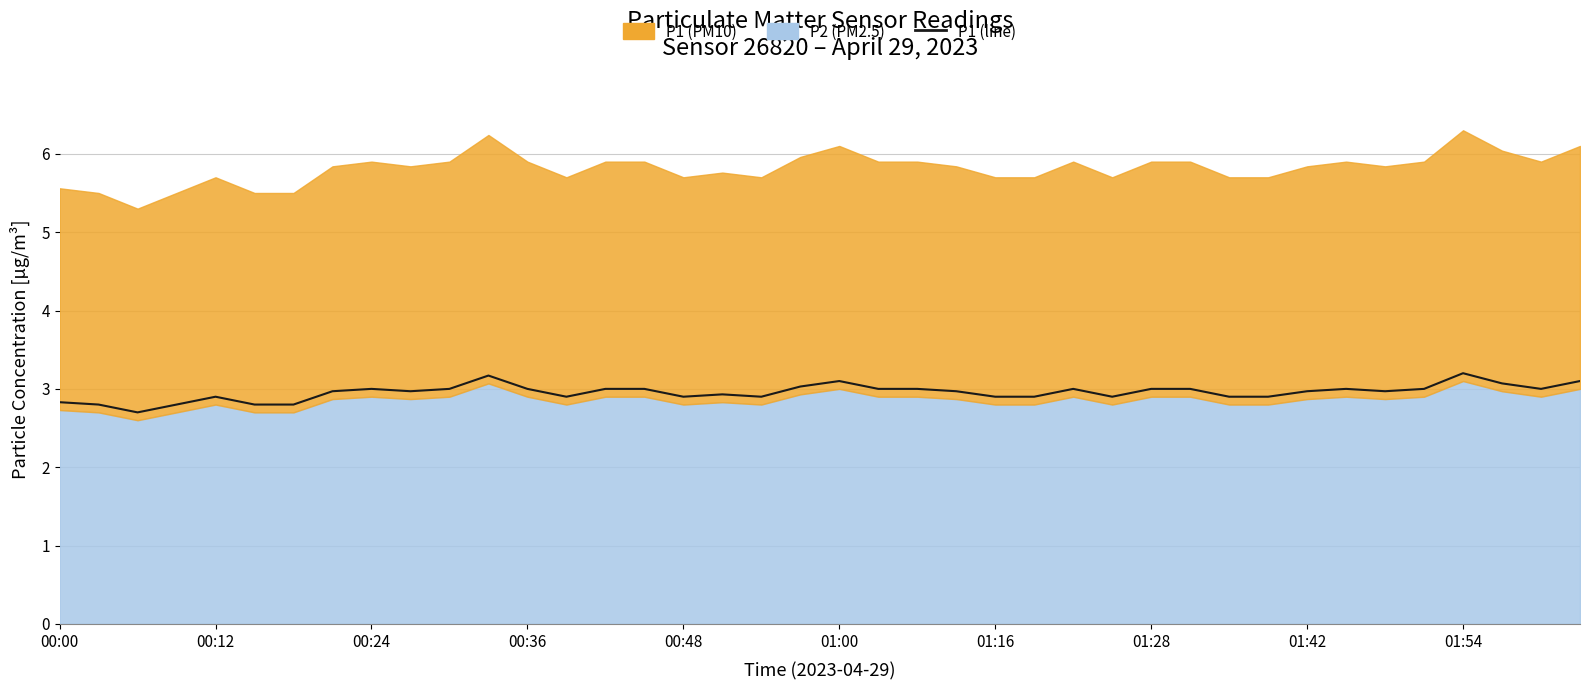

The value at 01:28 is 4.6. True or false?

False